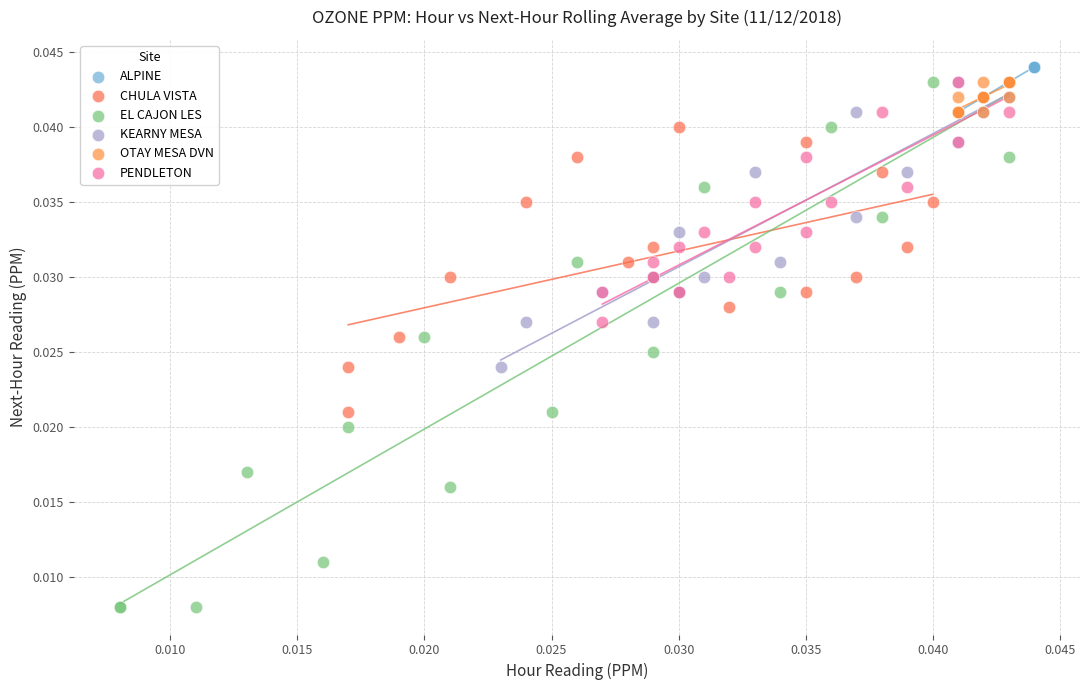

Which series contains the lowest Y value?

EL CAJON LES